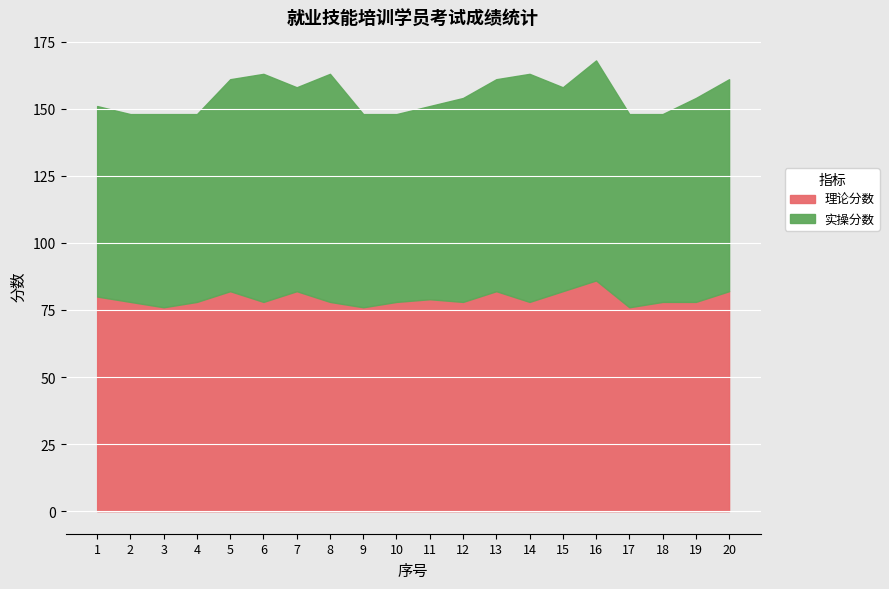

The value of 理论分数 at 14 is 78. True or false?

True